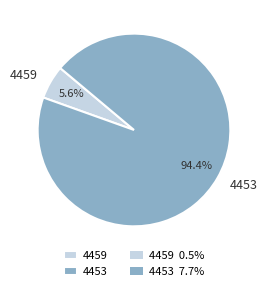

Is it true that 4453 is 94% of the pie?

True